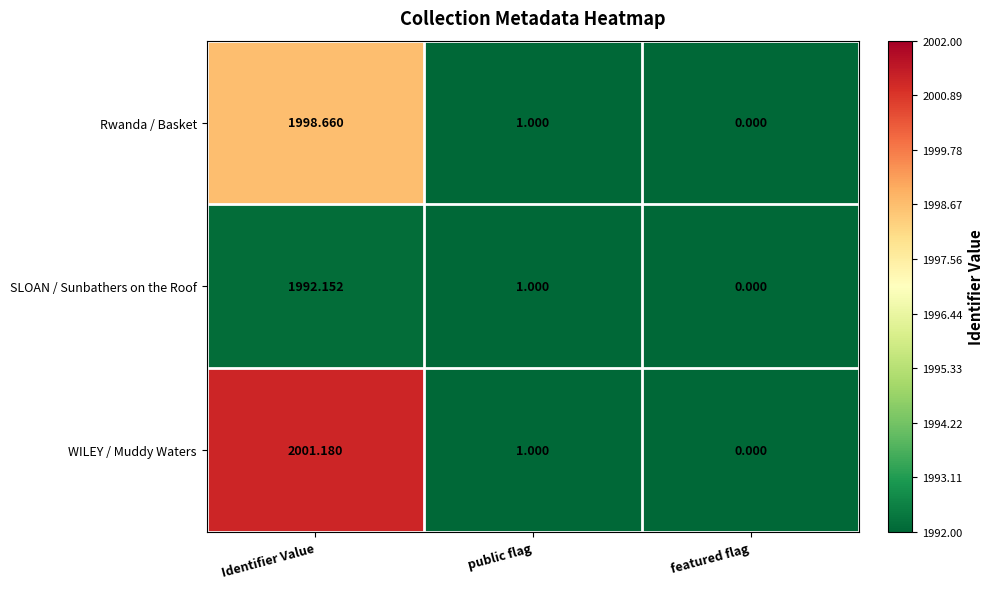

Between Identifier Value and featured flag, which series saw the biggest shift?

WILEY / Muddy Waters